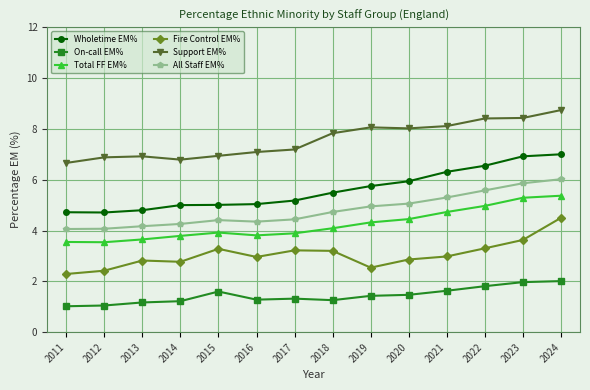

At which category is the sum across all series the highest?

2024